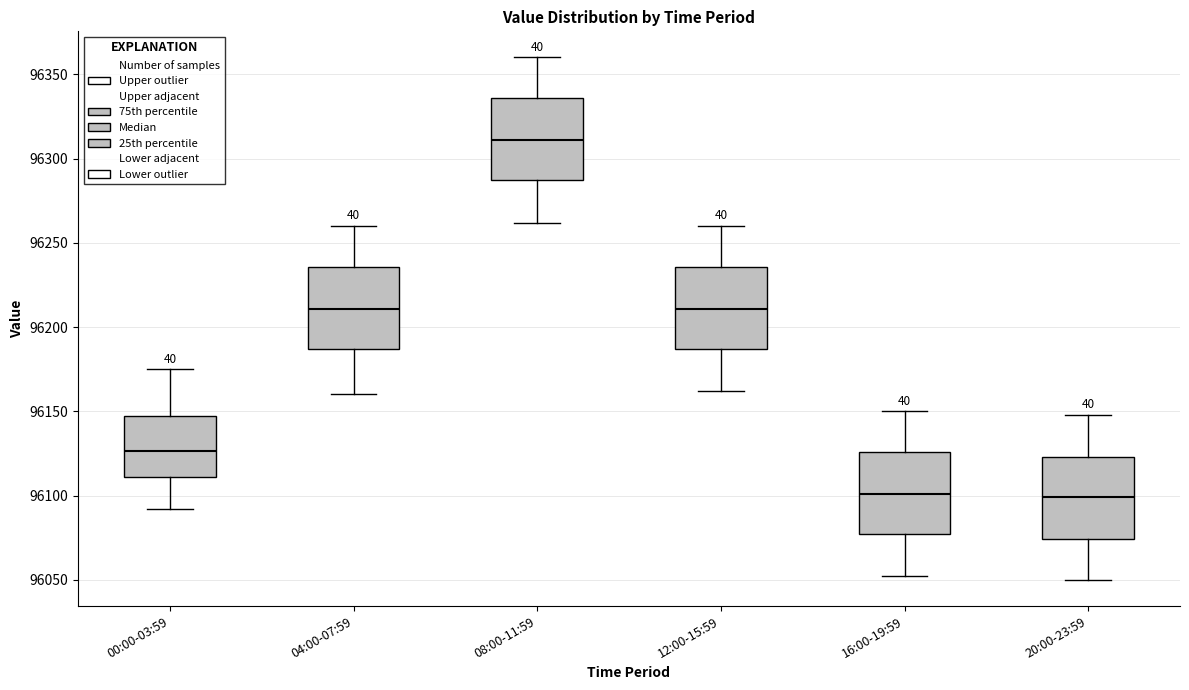

Where does the median line of the box for 04:00-07:59 sit on the y-axis? The values are not printed on the chart, so give them approximately, as read against the axis.

96210